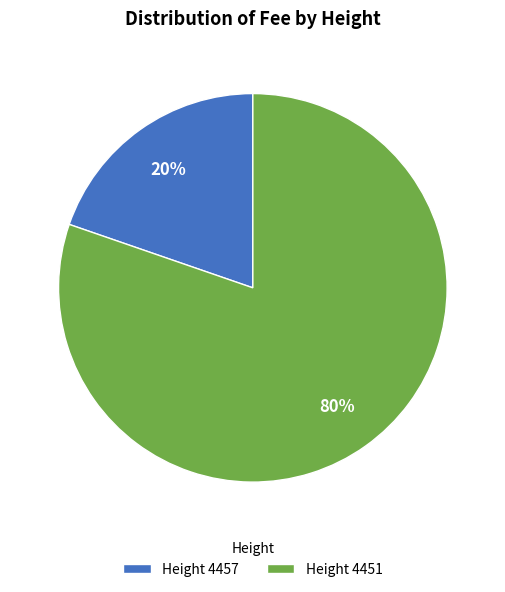

To the nearest percent, what is the average slice percentage?

50%